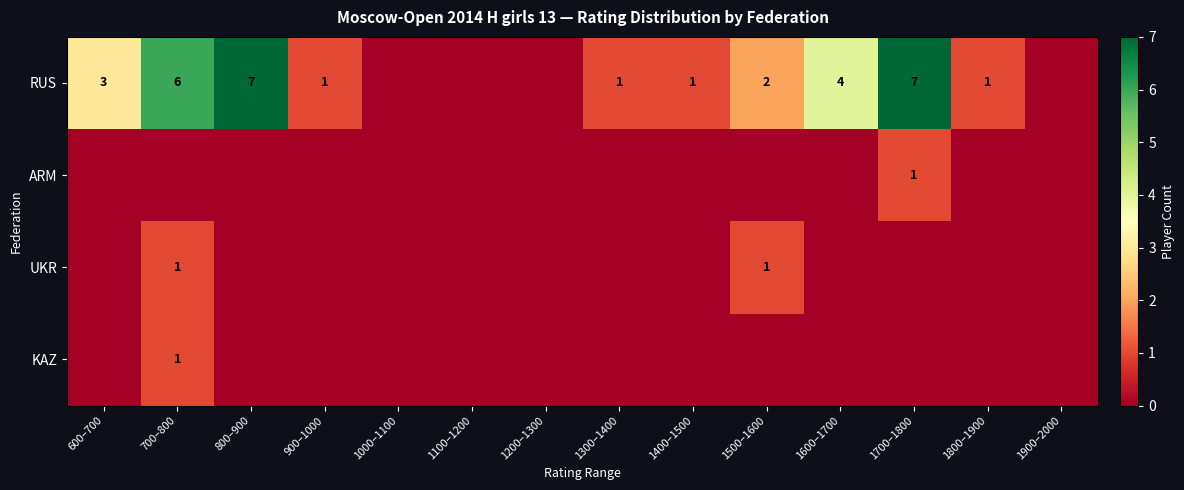

What is the sum of the RUS values at 1600–1700 and 1500–1600?

6